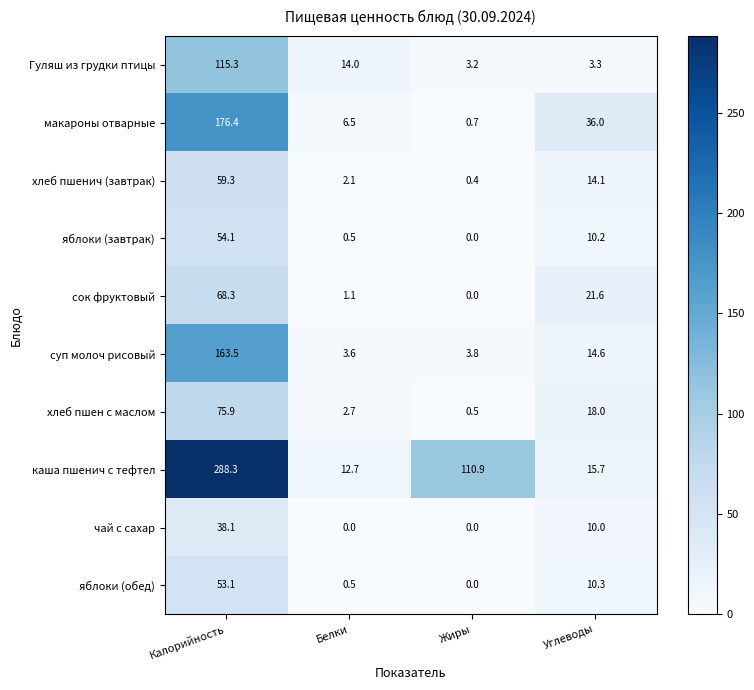

What is the difference between the second highest and second lowest values in the чай с сахар series?

10.0